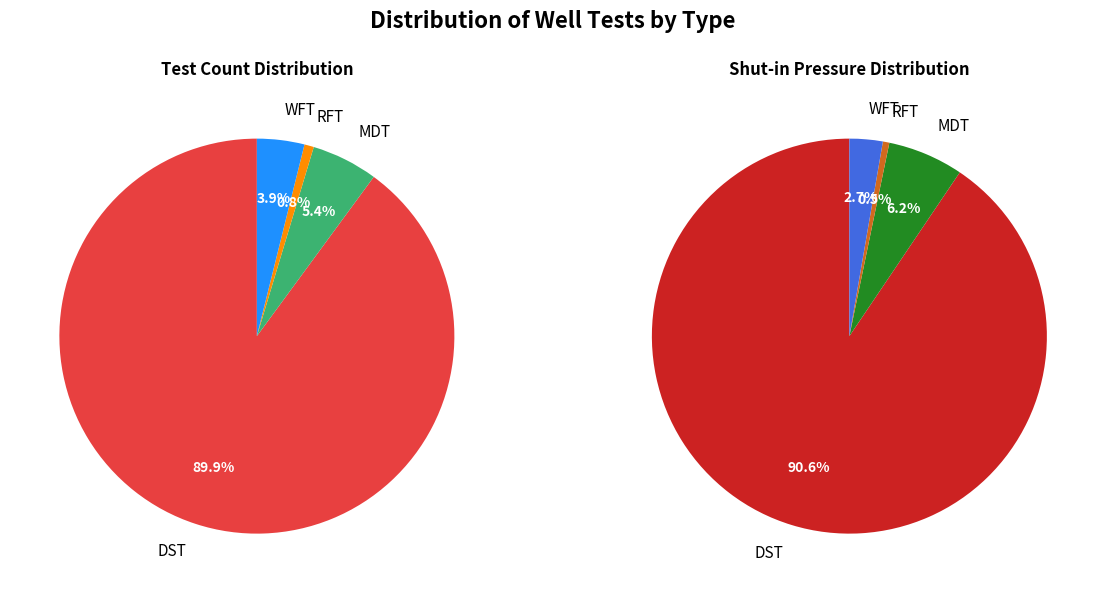

How many segments does this pie chart have?

4